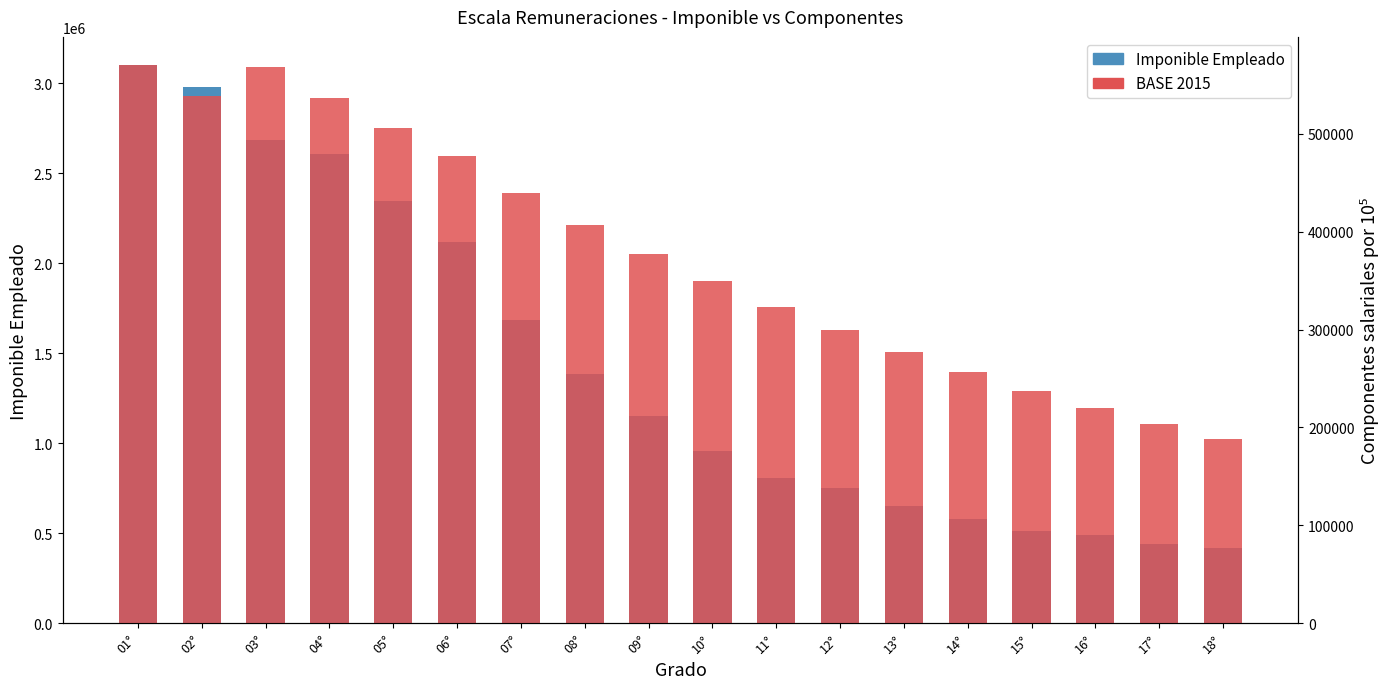

Which category has the highest value in the Imponible Empleado series?

01°